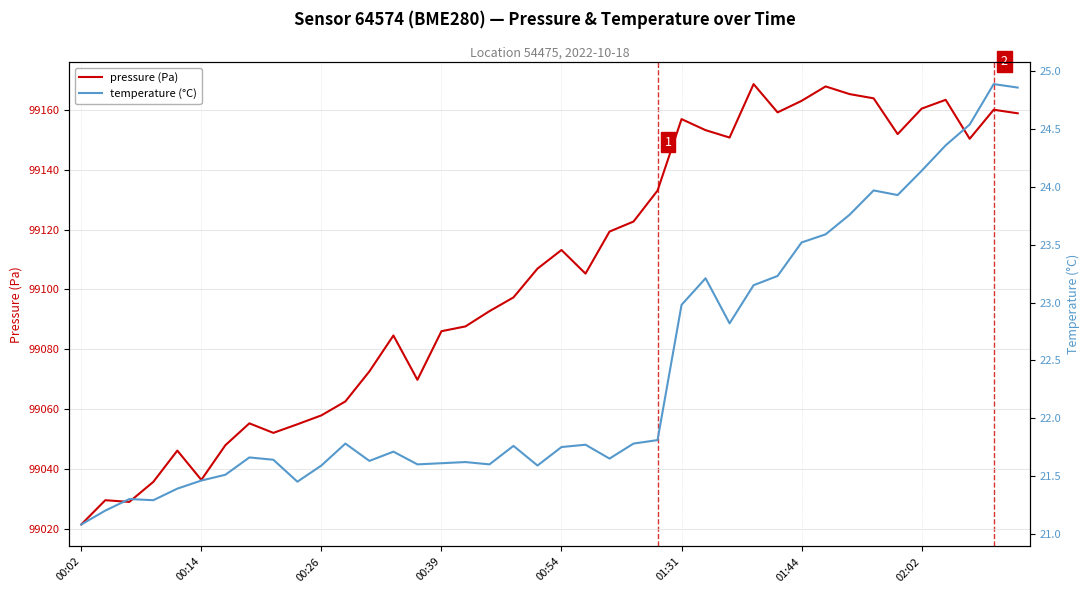

True or false: temperature (°C) and pressure (Pa) intersect in this chart.

False